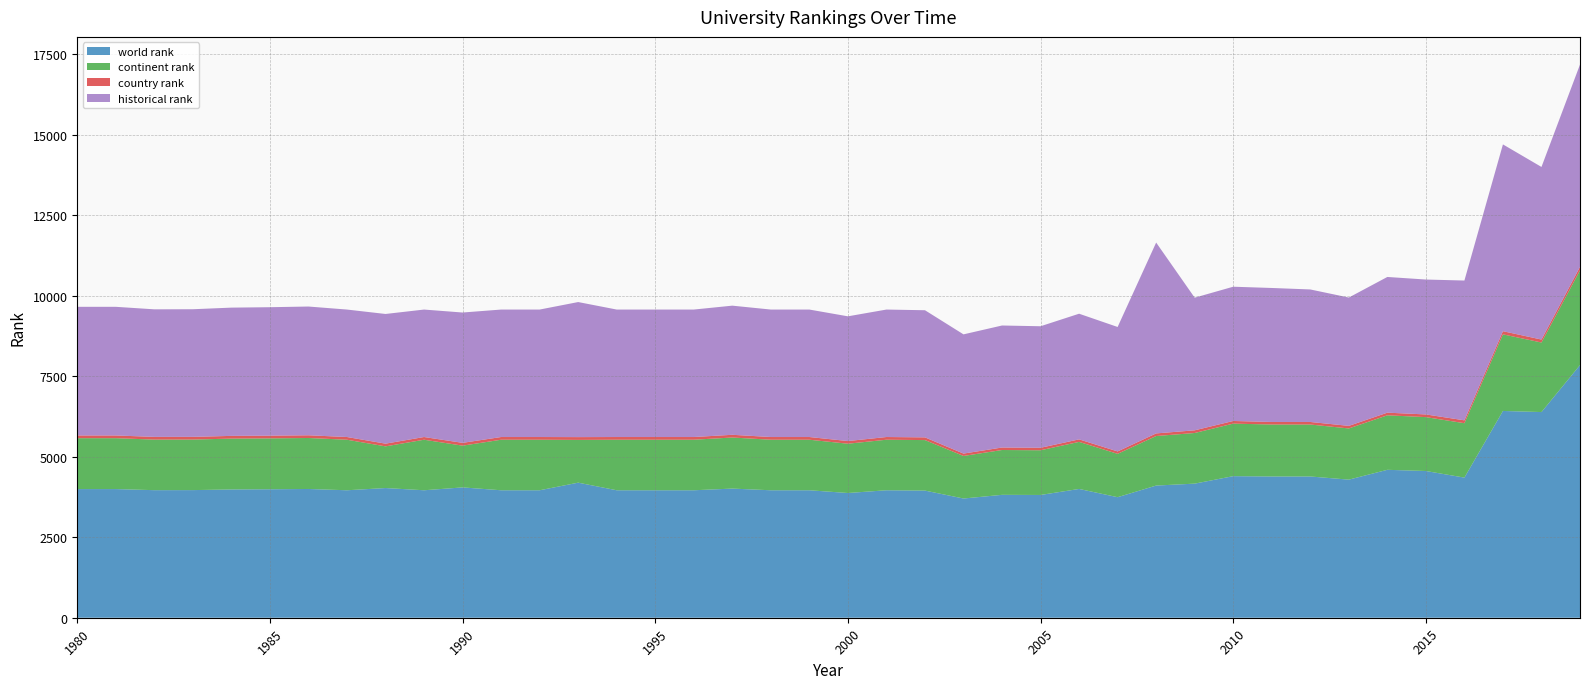

Reading left to right, extract all data points from this chart.

world rank: 3994	3994	3960	3962	3982	3988	3997	3957	4026	3957	4046	3957	3957	4193	3957	3957	3957	4009	3957	3957	3872	3957	3947	3701	3815	3811	3998	3742	4103	4163	4395	4385	4385	4287	4592	4555	4350	6419	6385	7843
continent rank: 1580	1580	1570	1569	1579	1580	1583	1569	1294	1569	1296	1569	1569	1328	1569	1569	1569	1586	1569	1569	1530	1569	1568	1321	1392	1388	1461	1346	1538	1572	1631	1613	1613	1589	1692	1673	1689	2378	2159	2942
country rank: 84	84	84	84	84	84	84	84	84	84	87	84	84	86	84	84	84	84	84	84	83	84	84	74	77	77	78	75	81	83	82	79	79	80	82	83	89	98	92	108
historical rank: 3994	3994	3960	3962	3982	3988	3997	3957	4026	3957	4046	3957	3957	4193	3957	3957	3957	4009	3957	3957	3872	3957	3947	3701	3788	3773	3901	3863	5925	4118	4168	4160	4114	3984	4213	4188	4340	5799	5358	6280